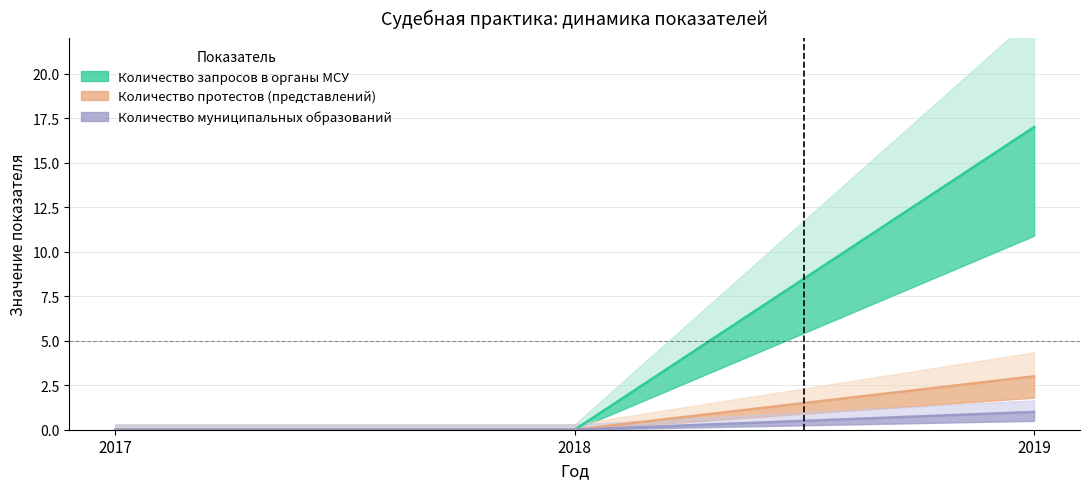

What is the average value of the Количество запросов в органы МСУ series?

6